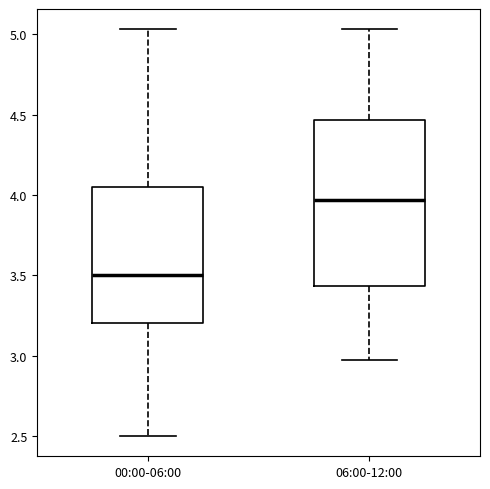

Which box's median line is the lowest?

00:00-06:00